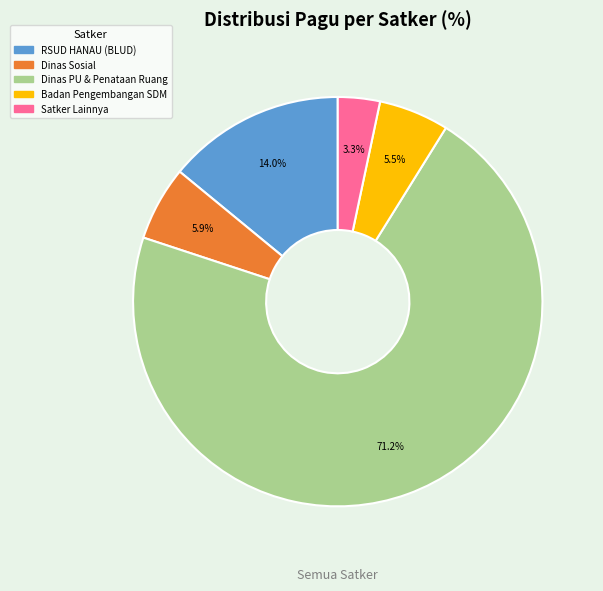

How many slices are in this pie chart?

5